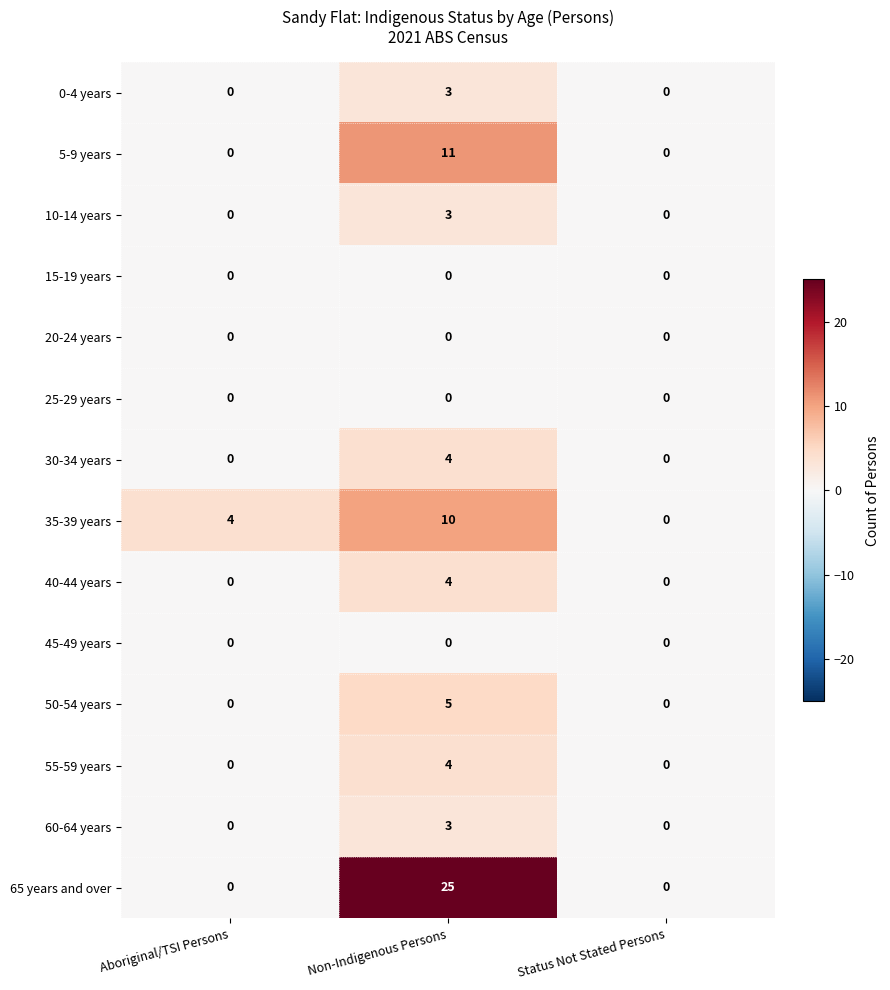

Is it true that 45-49 years equals 0 at Status Not Stated Persons?

True